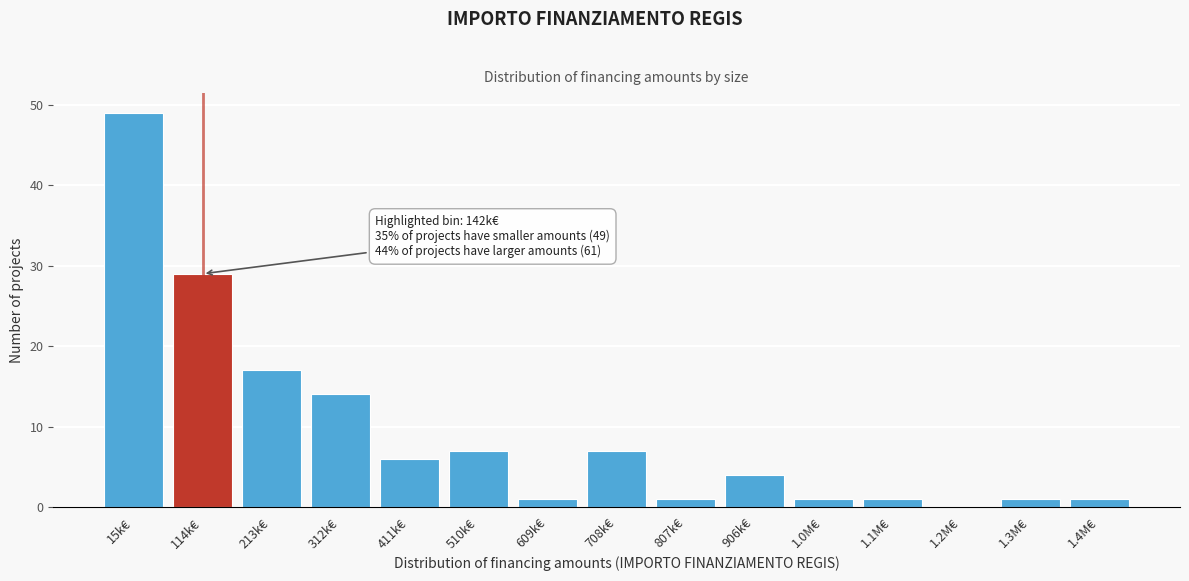

Reading right to left, extract all data points from this chart.

1.4M€=1	1.3M€=1	1.2M€=0	1.1M€=1	1.0M€=1	906k€=4	807k€=1	708k€=7	609k€=1	510k€=7	411k€=6	312k€=14	213k€=17	114k€=29	15k€=49